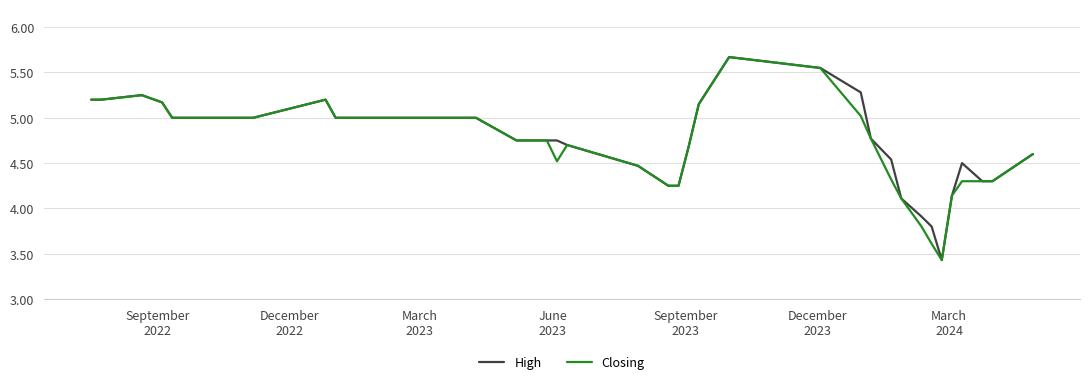

What is the maximum value shown in the chart?

5.7